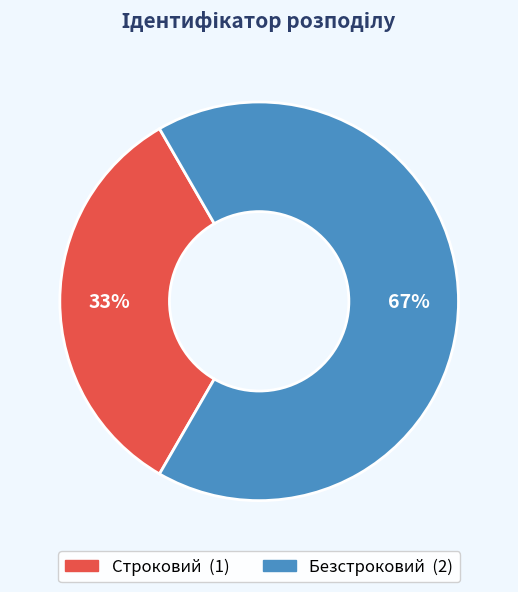

How many slices are in this pie chart?

2